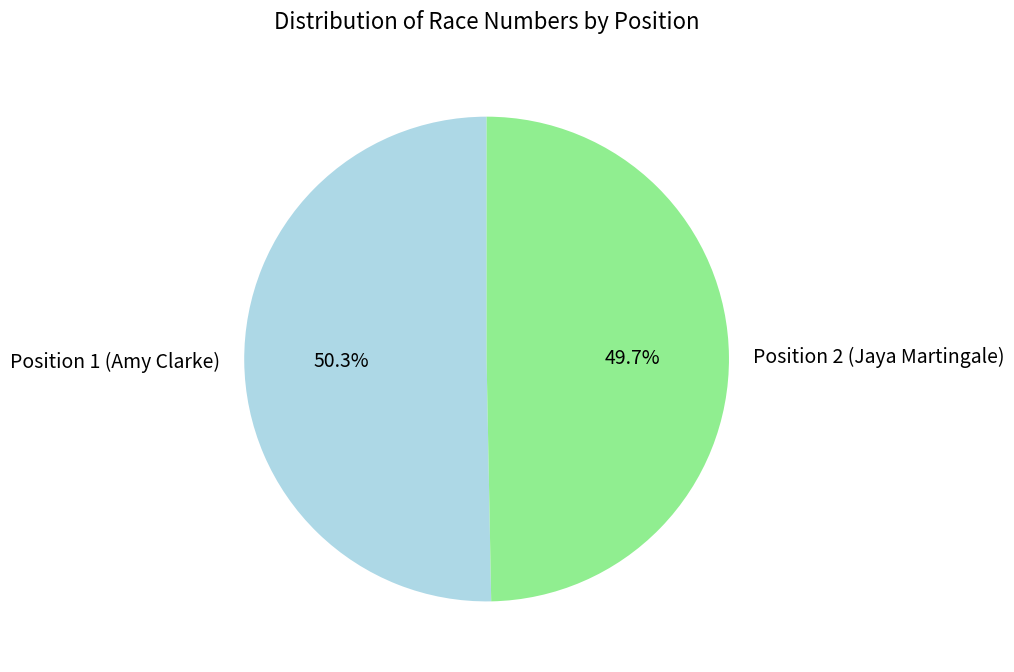

Count the number of slices in the pie.

2